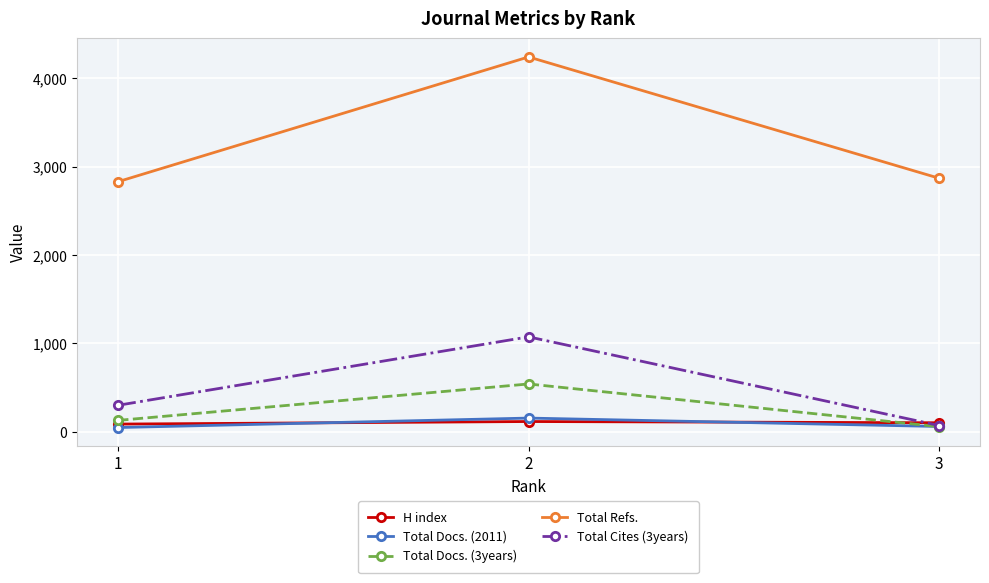

What is the approximate value of Total Docs. (2011) at 1?

48